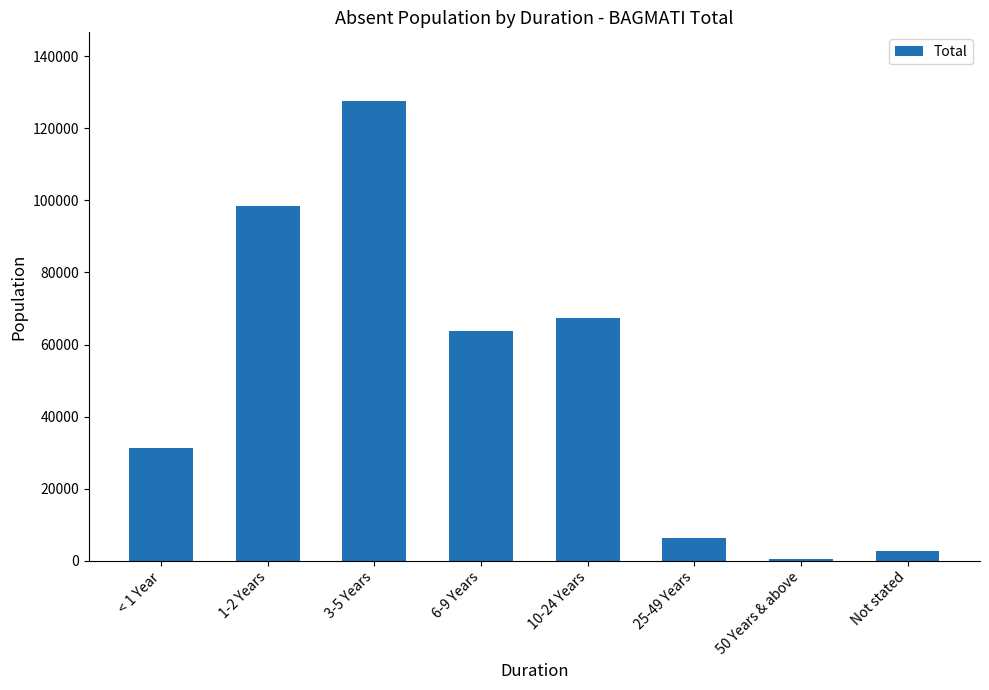

Approximately how many times larger is the value at 6-9 Years compared to < 1 Year?

2.0